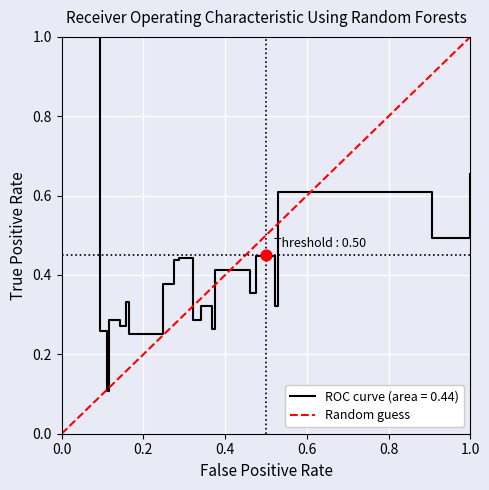

What is the maximum value for ROC curve (area = 0.44)?

1.0